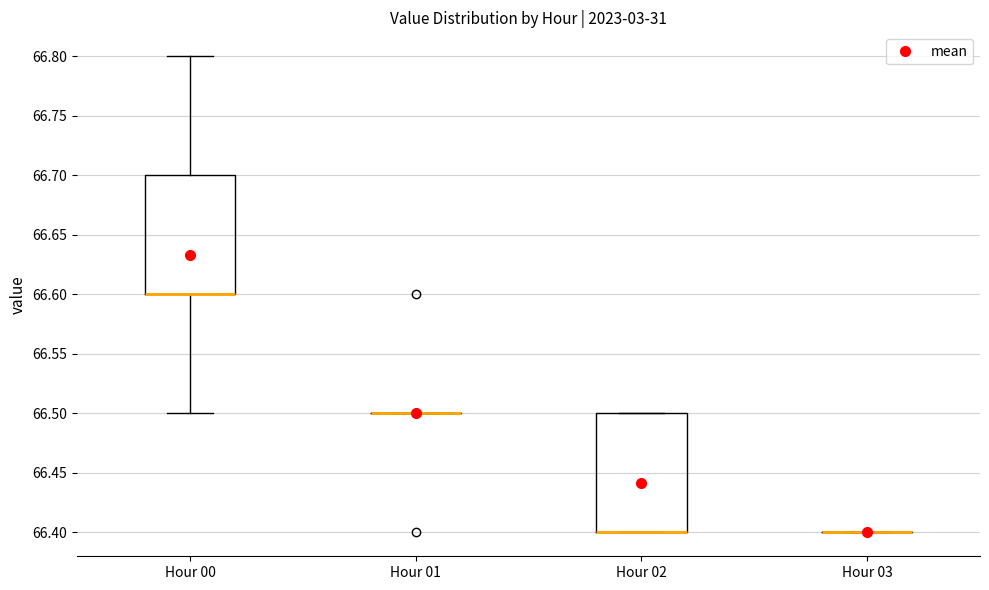

Reading left to right, transcribe this box plot: for each box, give where its median line is, the range the box spans, and where its two whiskers end, as read against the y-axis. The values are not printed on the chart, so give them approximately, as read against the axis.

Hour 00: median 66.6 (drawn on the box's lower edge), box 66.6 to 66.7, whiskers 66.5 to 66.8
Hour 01: box collapsed to a line at 66.5, whiskers 66.5 to 66.5
Hour 02: median 66.4 (drawn on the box's lower edge), box 66.4 to 66.5, whiskers 66.4 to 66.5
Hour 03: box collapsed to a line at 66.4, whiskers 66.4 to 66.4